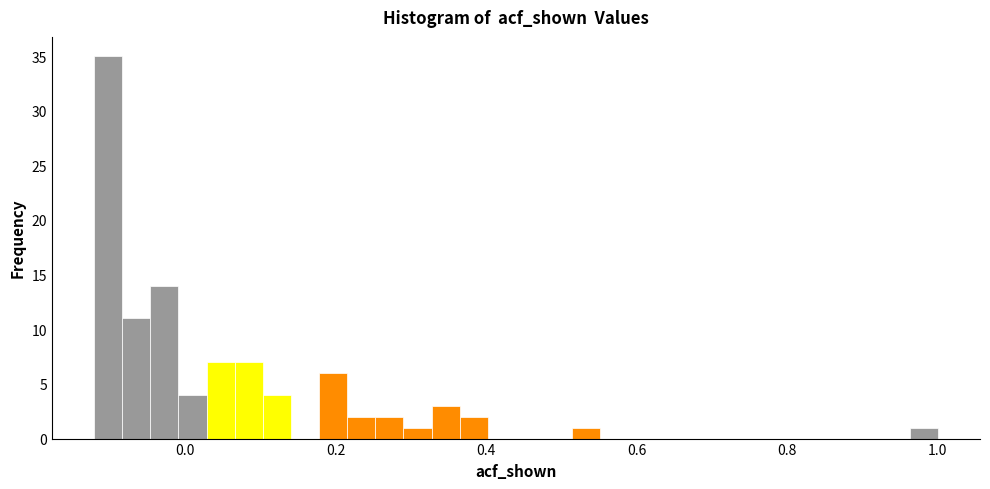

Around what value on the x-axis is the tallest bar? Give the approximate position of its centre, as read against the axis.

-0.10